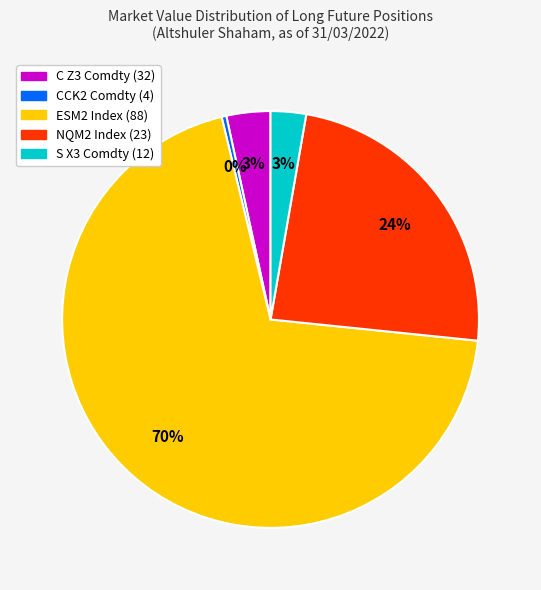

How many slices are in this pie chart?

5